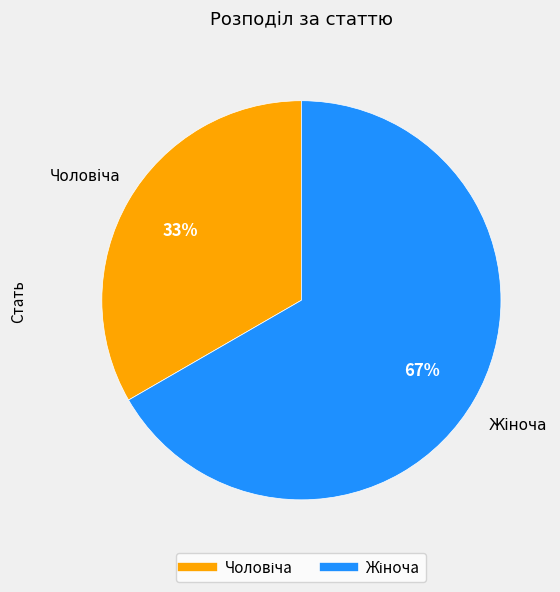

Does any single category account for the majority?

Yes